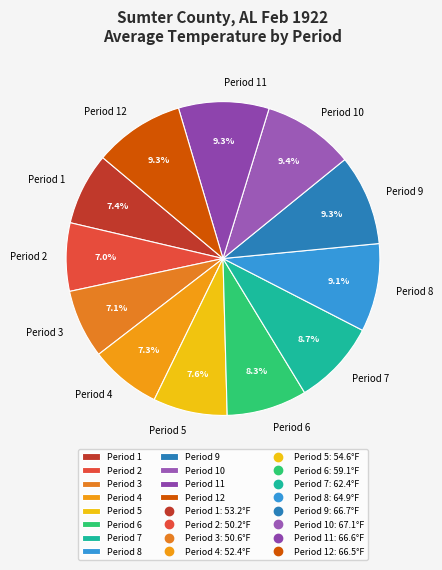

How many segments does this pie chart have?

12